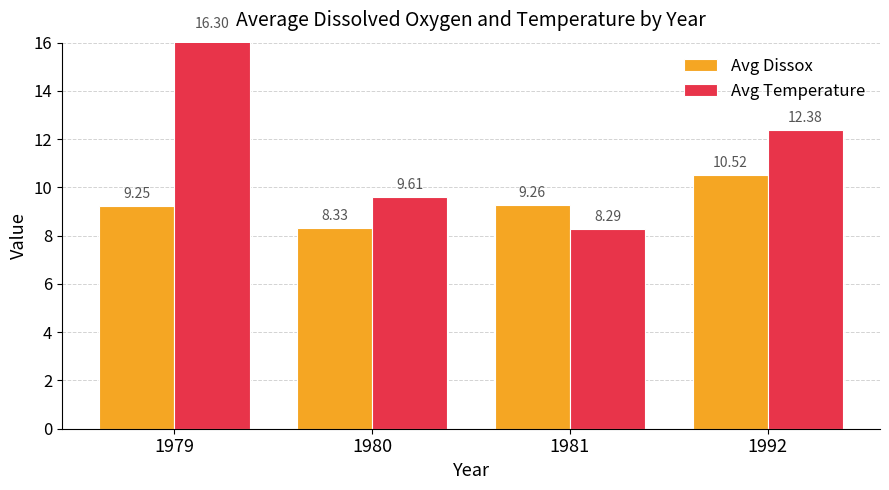

What is the difference between the second highest and minimum values in the Avg Temperature series?

4.1